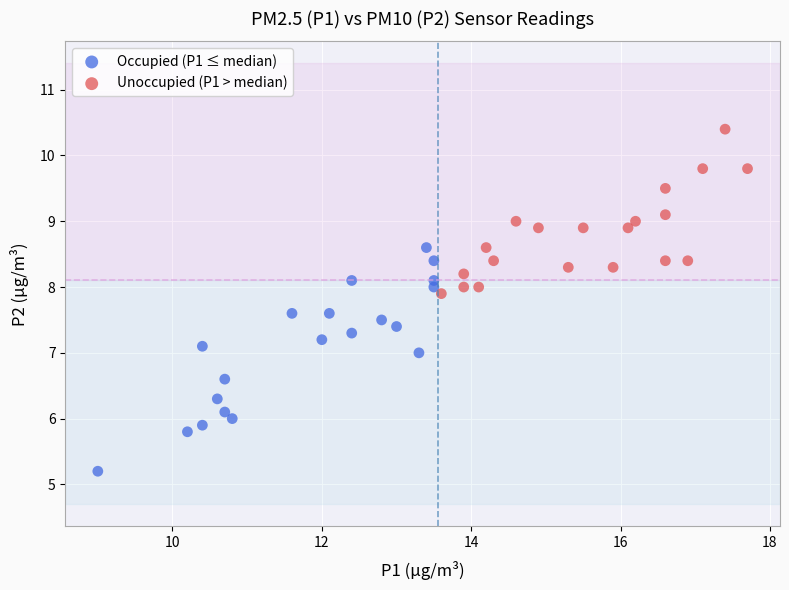

Which series has the largest Y range (max minus min)?

Occupied (P1 ≤ median)